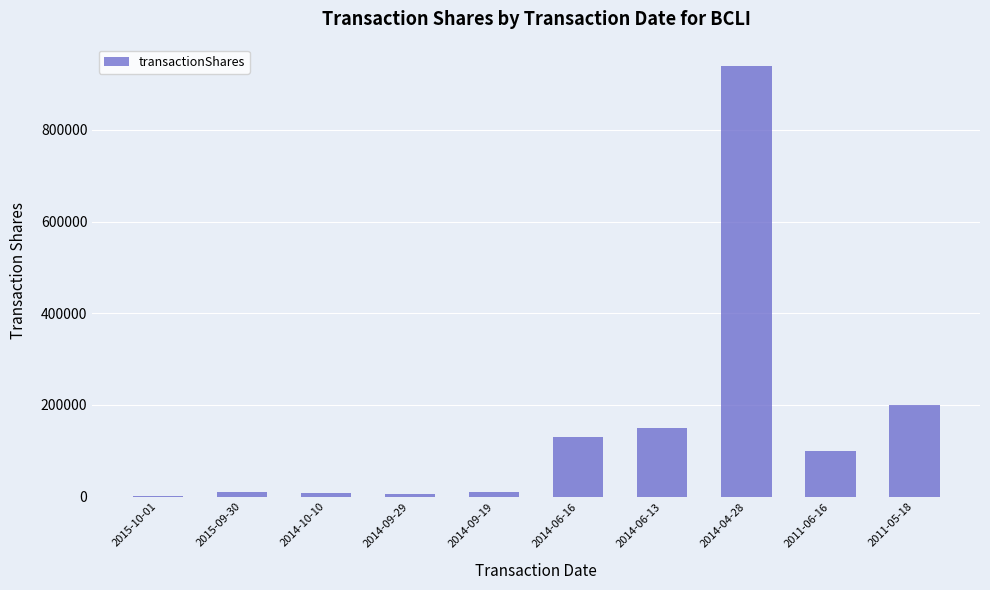

At which category does the chart reach its peak across all series?

2014-04-28